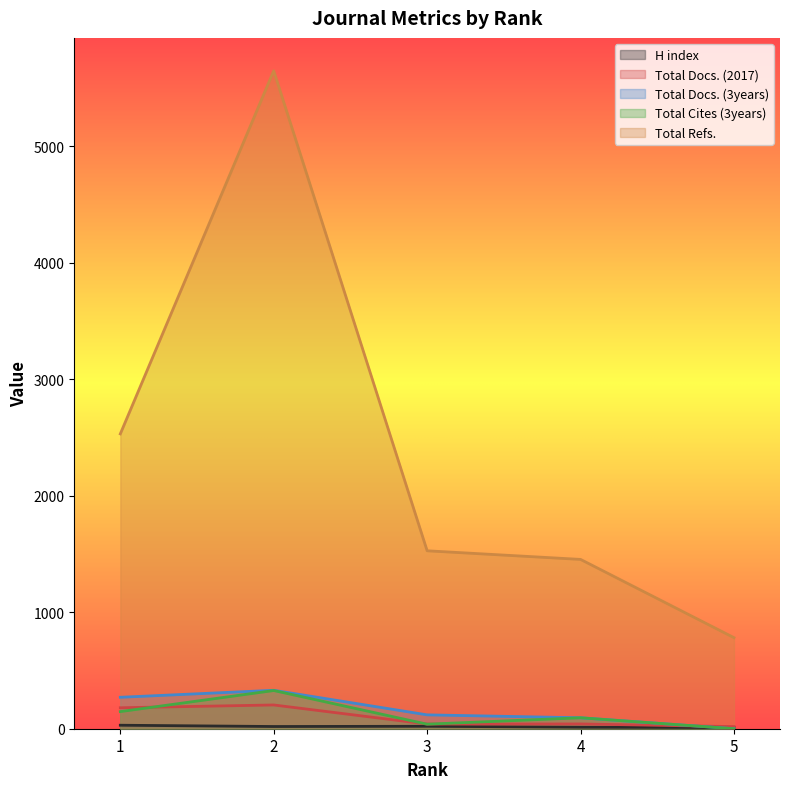

True or false: Total Docs. (3years) and Total Refs. intersect in this chart.

False